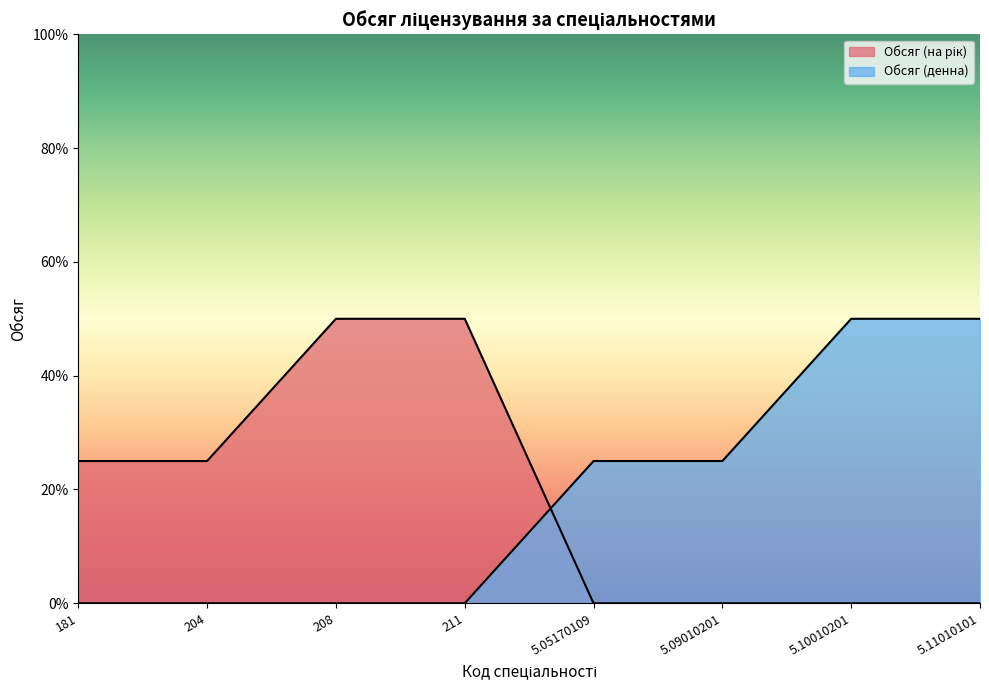

Which series ends up on top after the final intersection of Обсяг (денна) and Обсяг (на рік)?

Обсяг (денна)